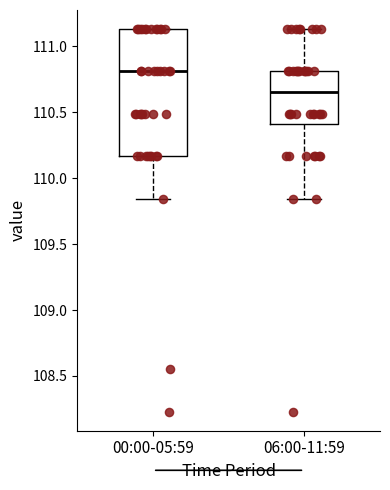

Reading left to right, transcribe this box plot: for each box, give where its median line is, the range the box spans, and where its two whiskers end, as read against the y-axis. The values are not printed on the chart, so give them approximately, as read against the axis.

00:00-05:59: median 110.80, box 110.15 to 111.15, whiskers 109.85 to 111.15
06:00-11:59: median 110.65, box 110.40 to 110.80, whiskers 109.85 to 111.15